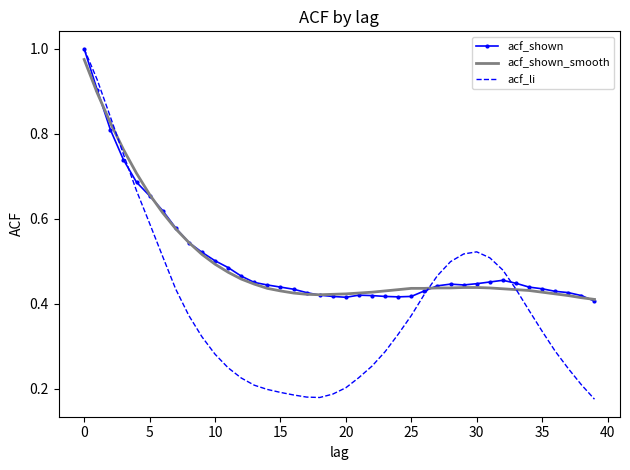

Which series has the largest range (max minus min)?

acf_li